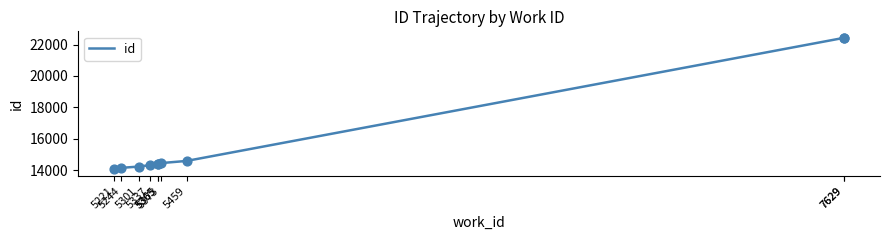

Which has a higher value, 5337 or 5221?

5337